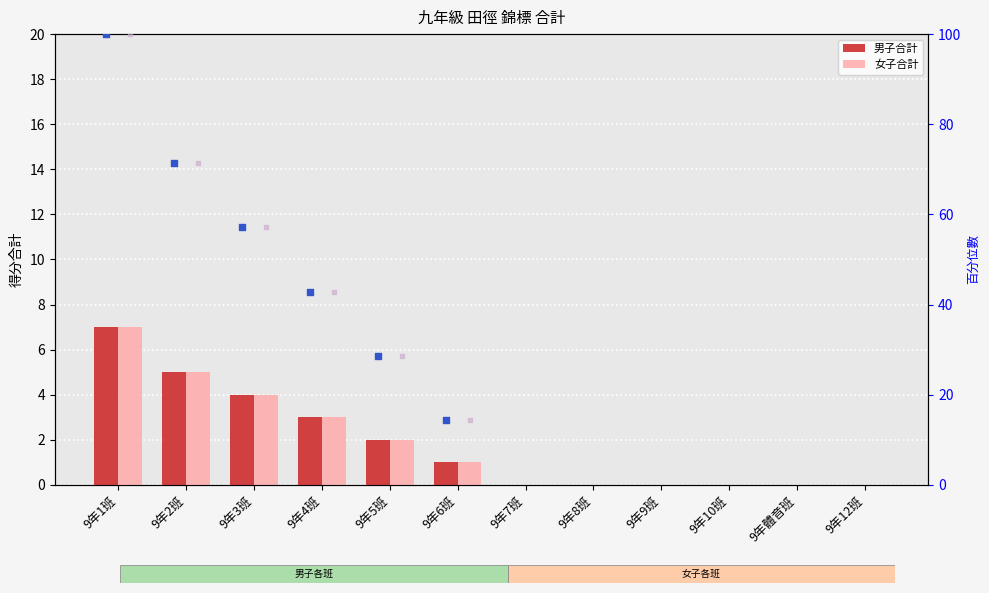

Which series has the widest spread of Y values?

男子合計